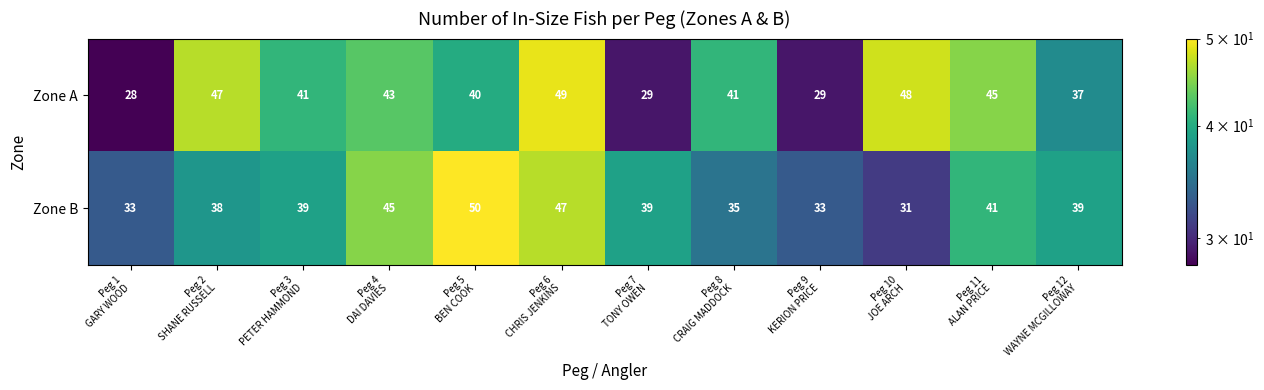

What is the difference between the maximum and second lowest values in the Zone A series?

20